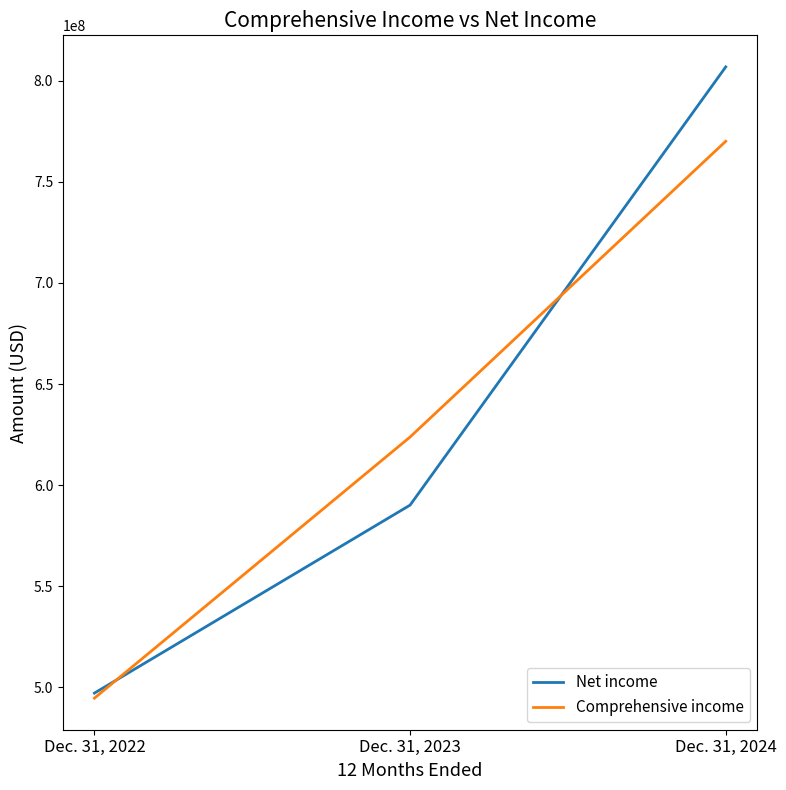

What is the difference between the maximum and minimum values in the Comprehensive income series?

275500000